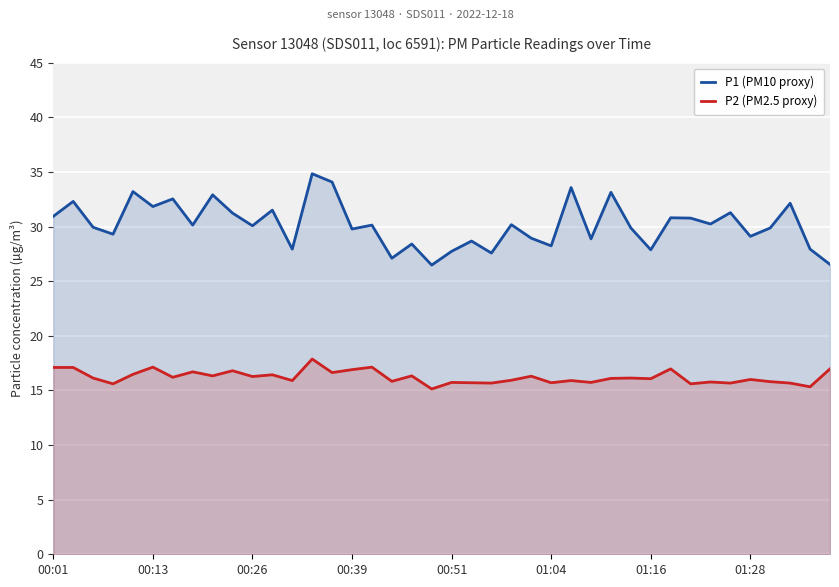

At which category does the chart reach its minimum across all series?

19